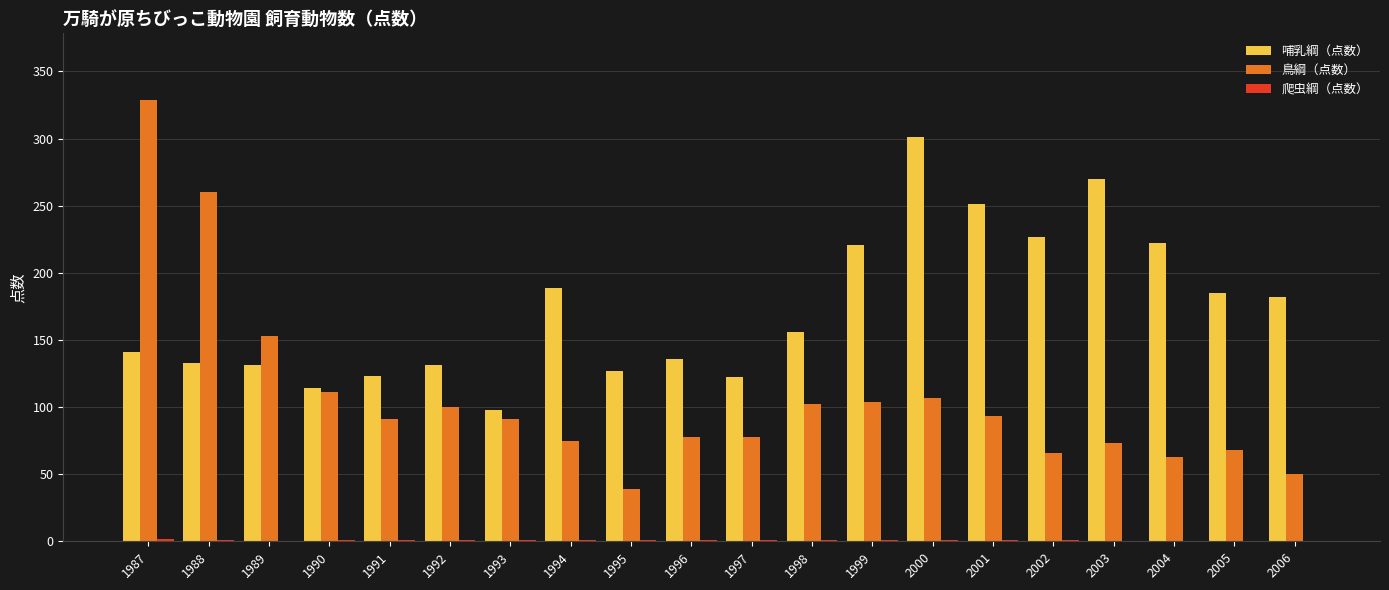

The 鳥綱（点数） series shows 35 at 1994. True or false?

False